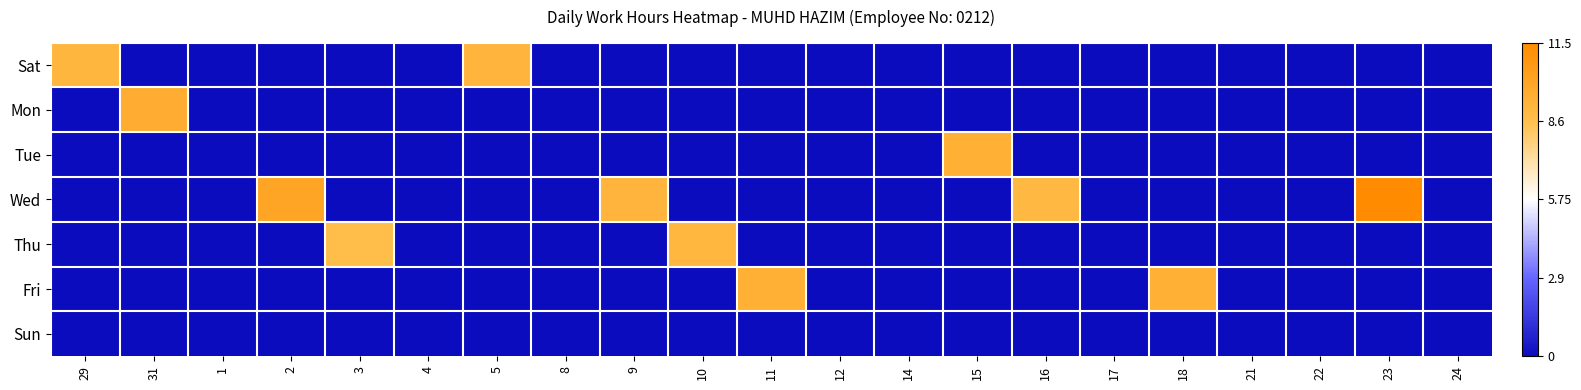

Which category has the lowest value across all series?

31